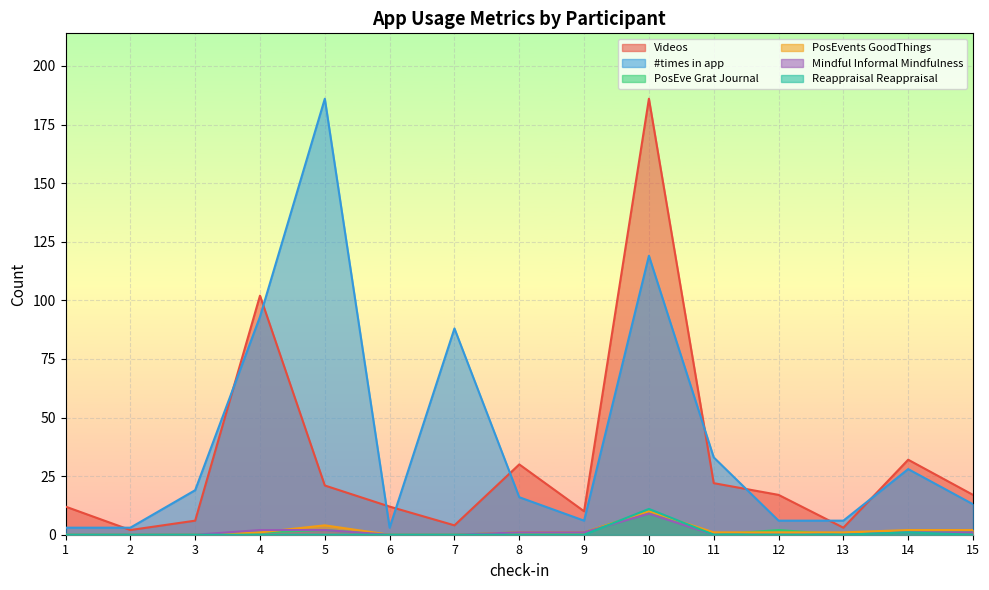

Reading left to right, list all the values displayed in this chart.

Videos: 12	2	6	102	21	12	4	30	10	186	22	17	3	32	17
#times in app: 3	3	19	93	186	3	88	16	6	119	33	6	6	28	13
PosEve Grat Journal: 0	0	0	1	2	0	0	1	1	10	0	2	0	1	1
PosEvents GoodThings: 0	0	0	1	4	0	0	1	1	10	1	1	1	2	2
Mindful Informal Mindfulness: 0	0	0	2	2	0	0	1	1	9	0	0	0	1	1
Reappraisal Reappraisal: 0	0	0	0	0	0	0	0	0	11	0	0	0	1	0